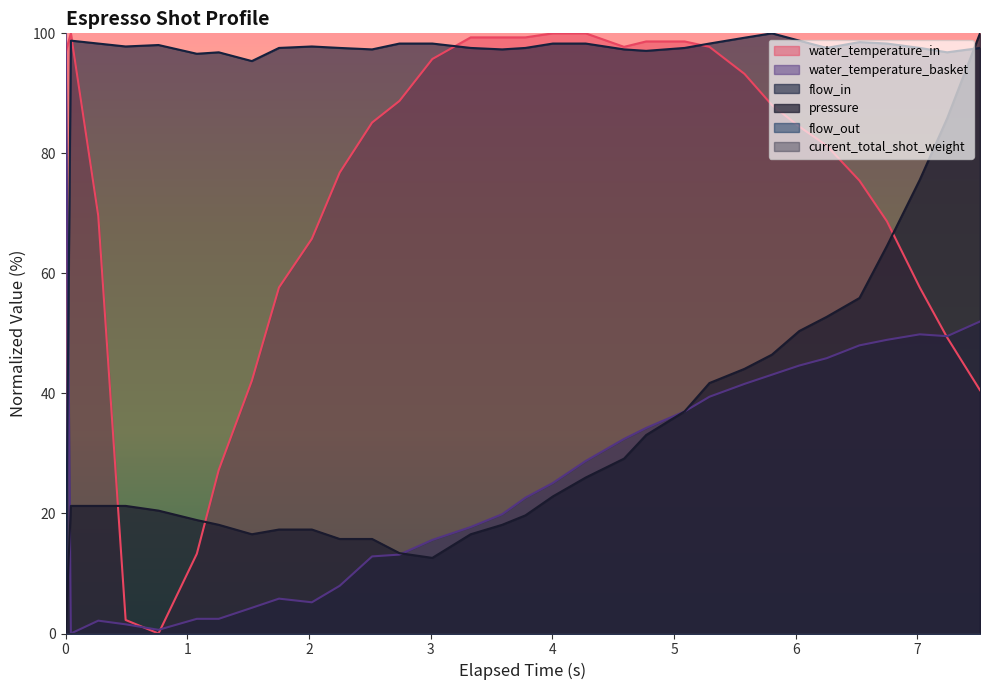

Which series has the widest spread of values?

pressure